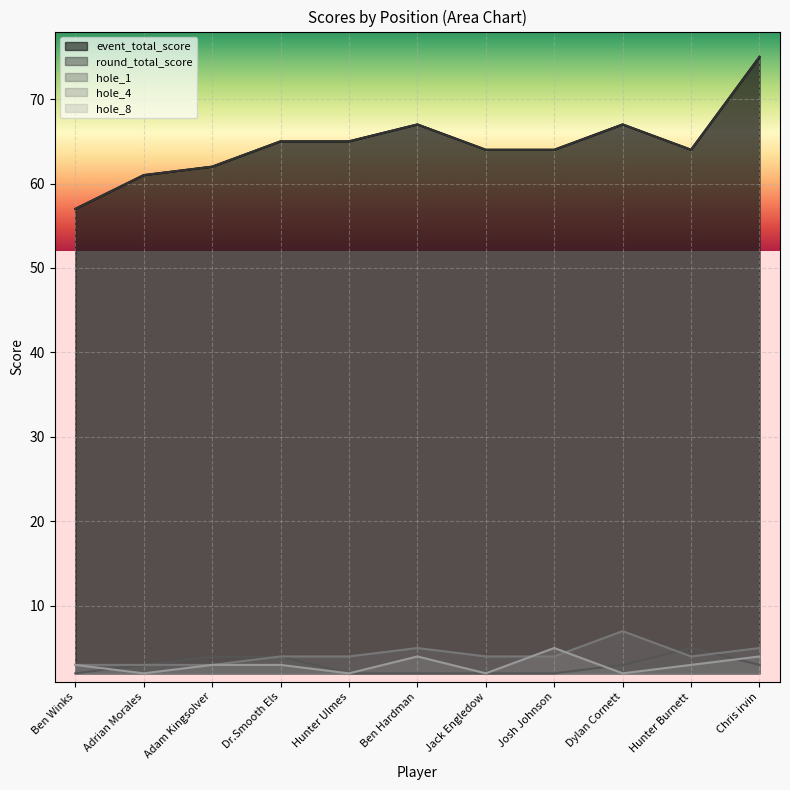

List the series in order of their peak value, highest first.

event_total_score, round_total_score, hole_4, hole_1, hole_8